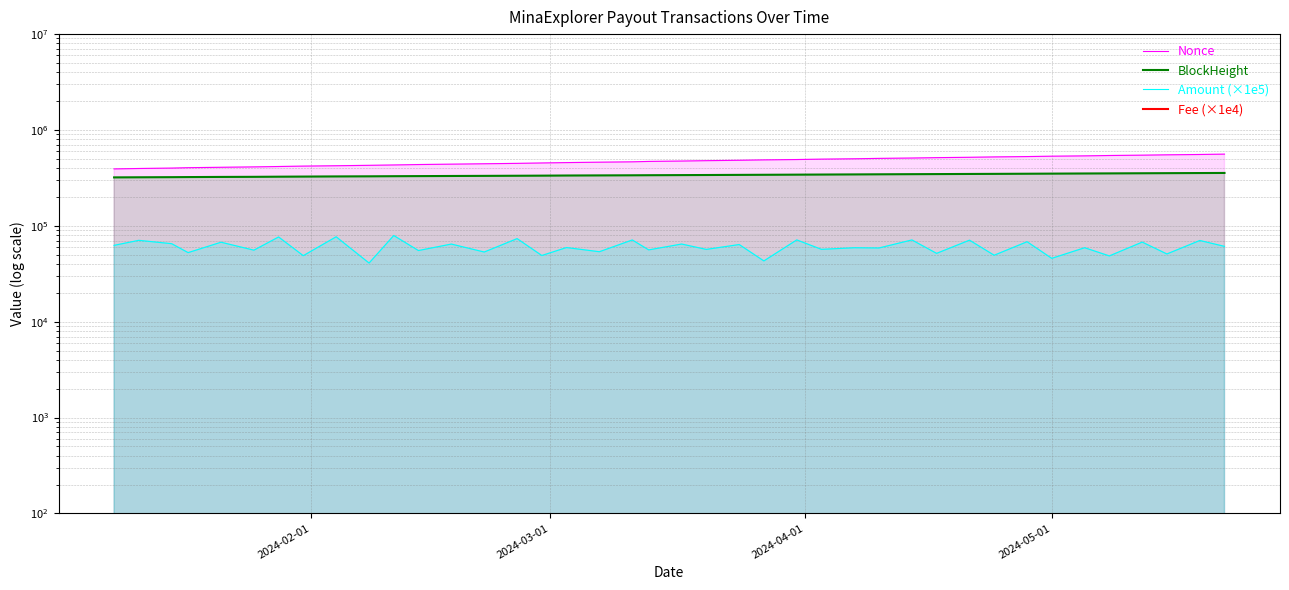

True or false: Amount (×1e5) has a value of 52553.3 at 2024-05-01.

True